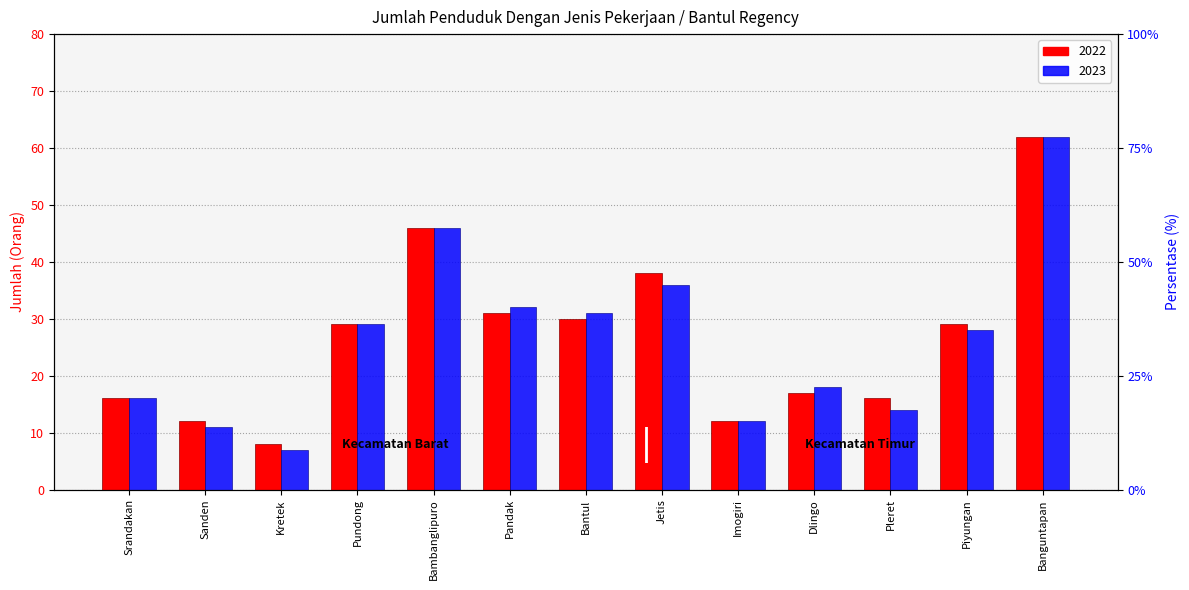

Between Sanden and Pleret, which series saw the biggest shift?

2022